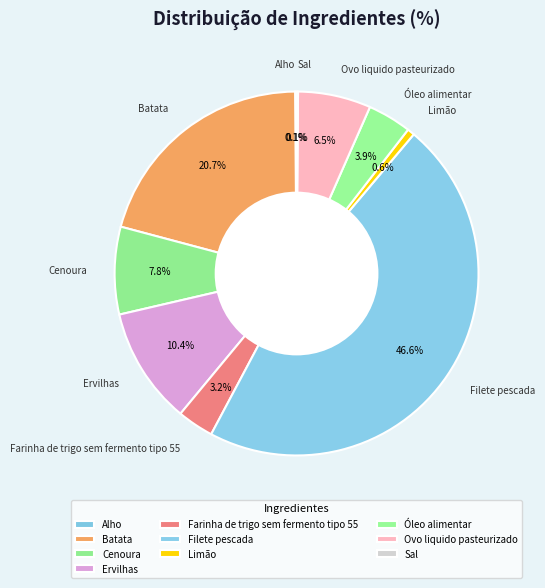

The Batata slice represents 21% of the pie. True or false?

True